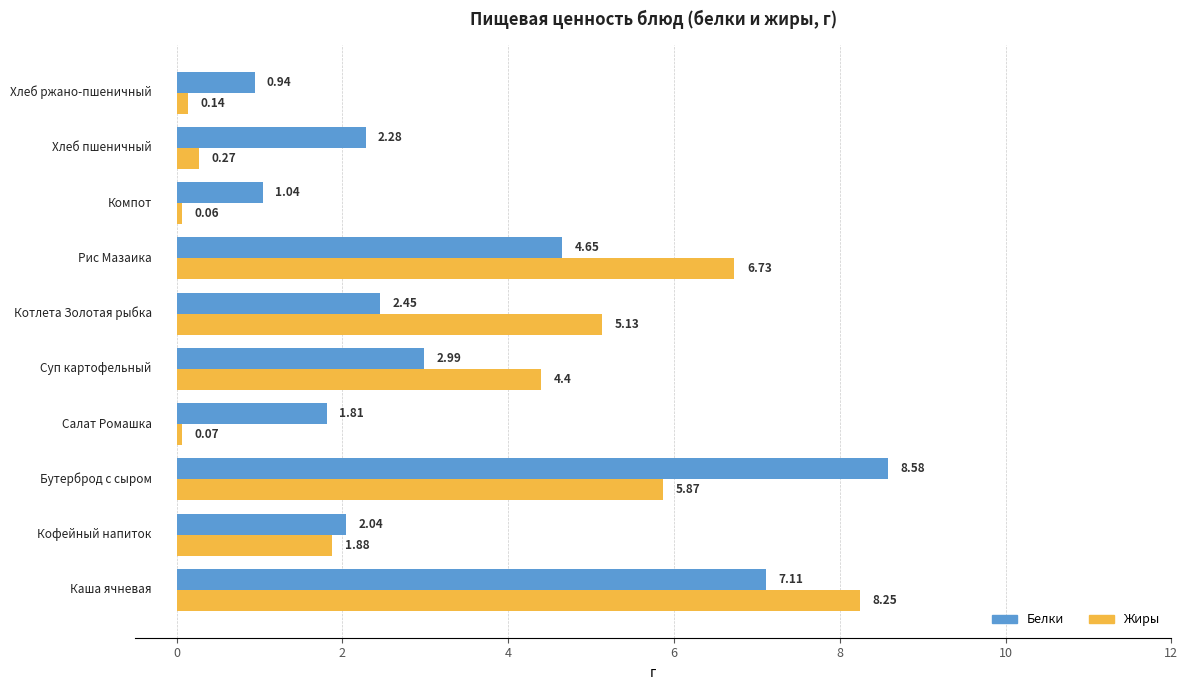

At how many categories does at least one series exceed 7?

2